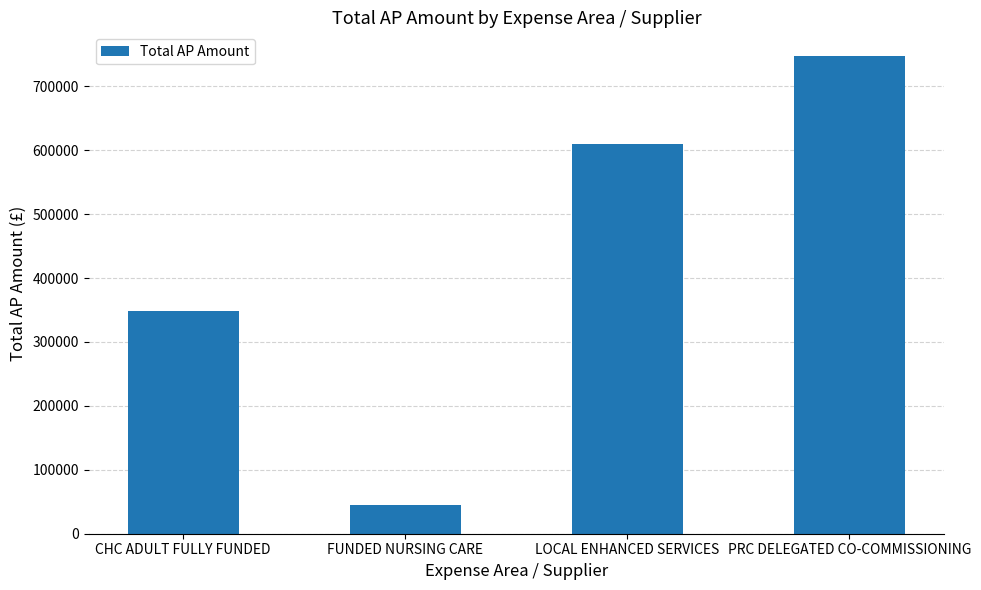

Rank the categories by value from lowest to highest.

FUNDED NURSING CARE, CHC ADULT FULLY FUNDED, LOCAL ENHANCED SERVICES, PRC DELEGATED CO-COMMISSIONING